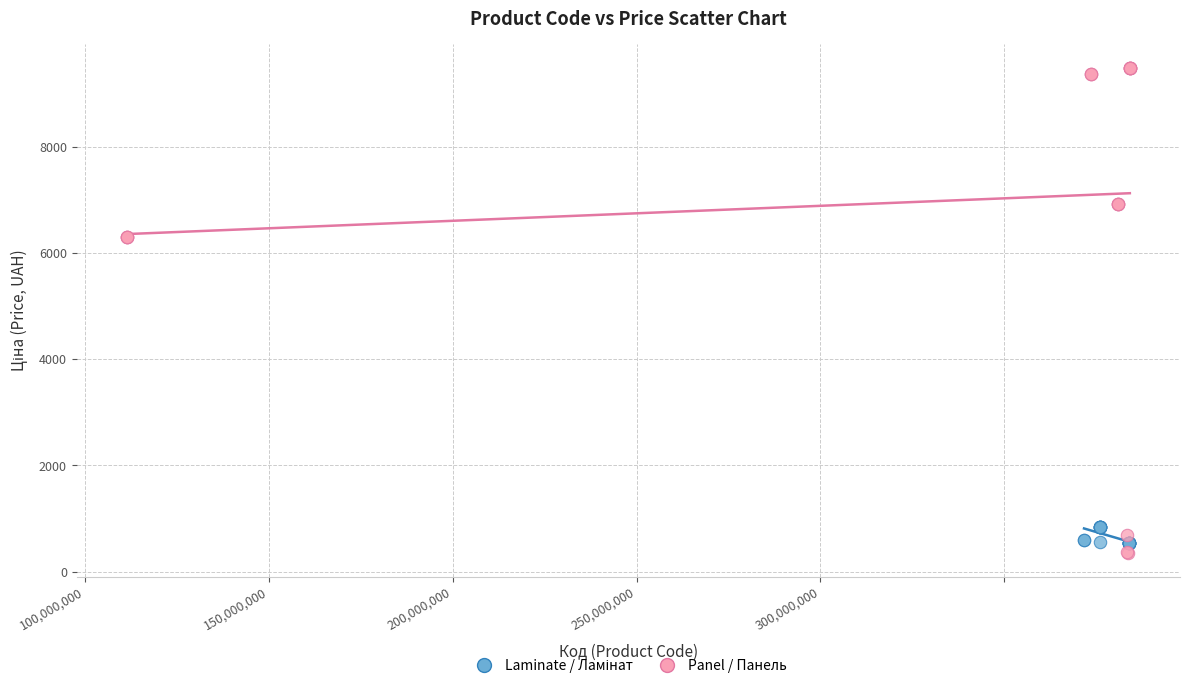

Which series contains the highest Y value?

Panel / Панель